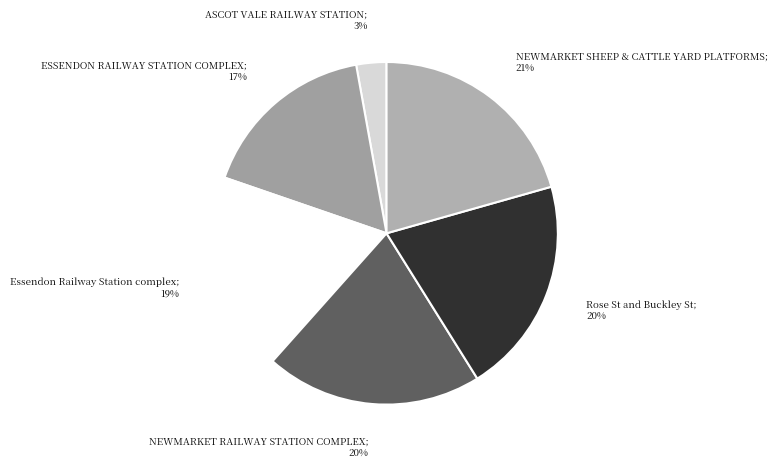

How many slices are in this pie chart?

6